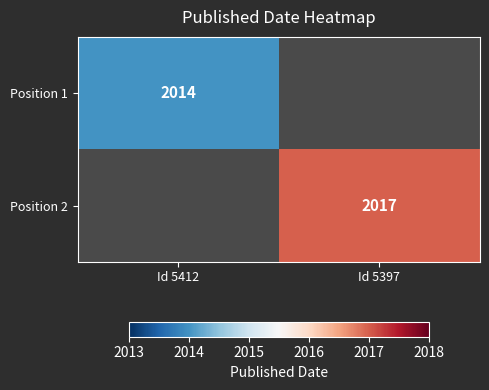

The Position 1 series shows 480.4 at Id 5412. True or false?

False